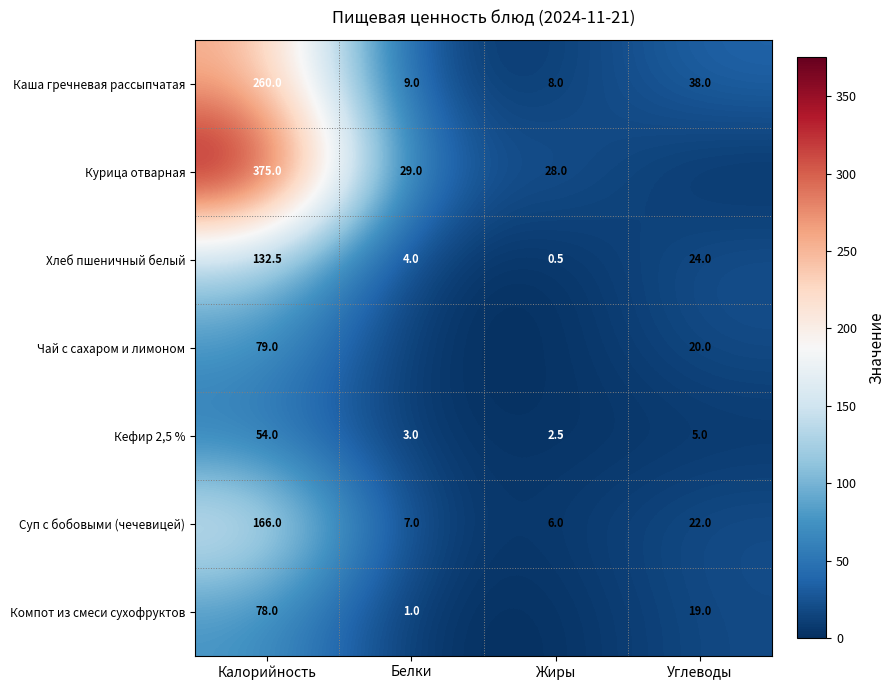

Where is Кефир 2,5 % nearest to the value 28?

Углеводы